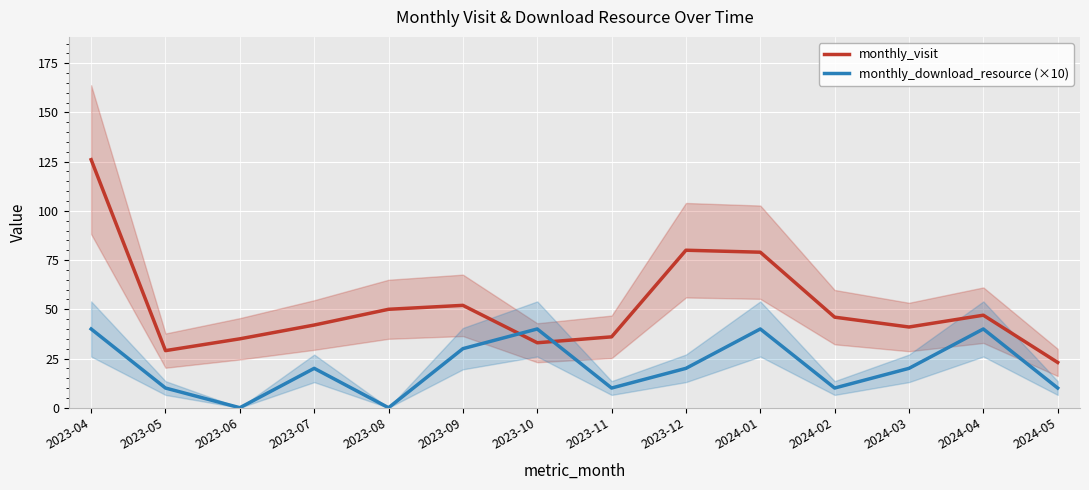

Where is the first local maximum for monthly_download_resource (×10)?

2023-07